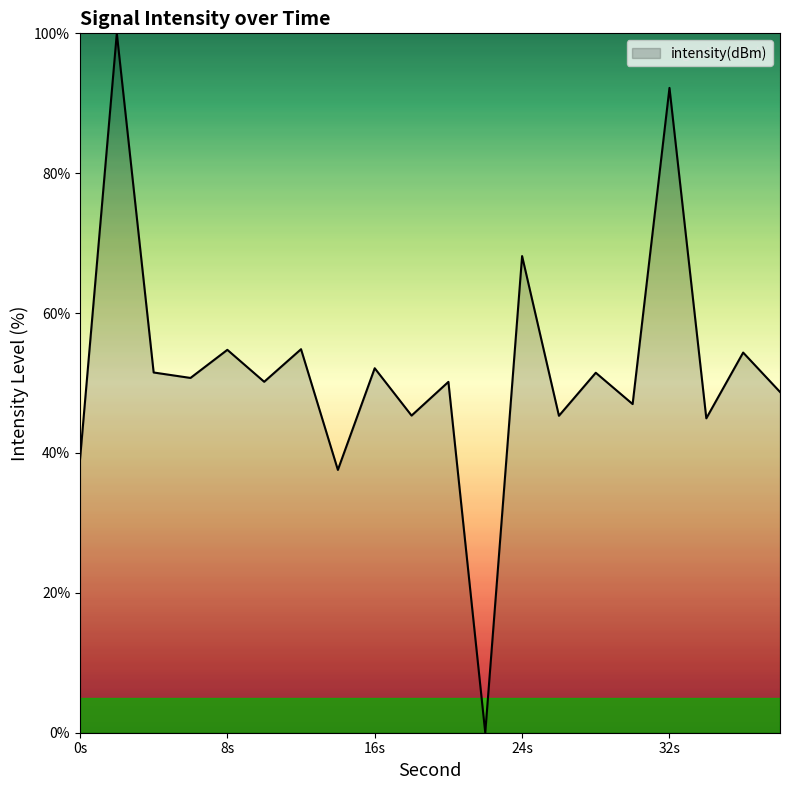

What is the greatest value displayed?

100.0